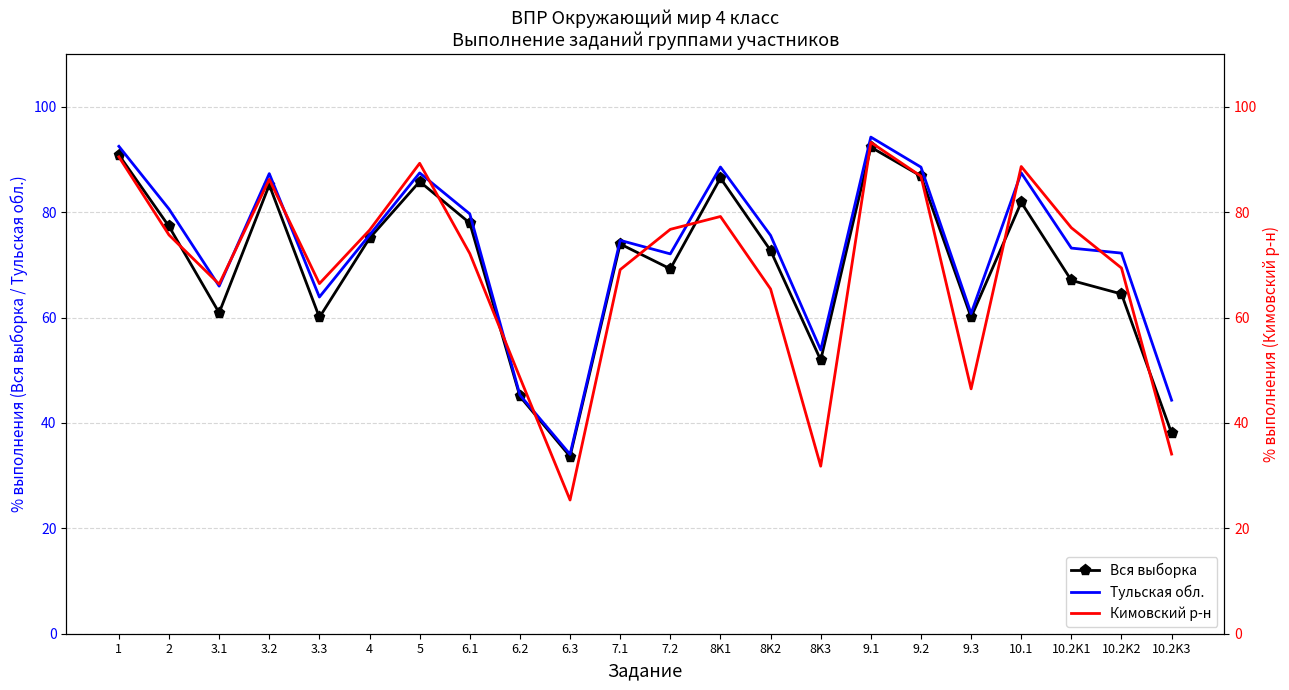

In Вся выборка, how many points are higher than both neighbors (excluding endpoints)?

6